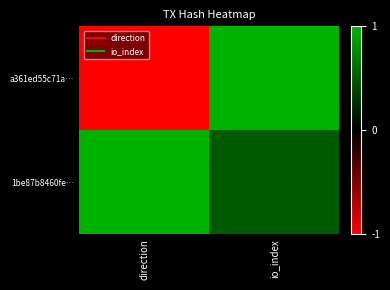

At which category does the chart reach its minimum across all series?

direction